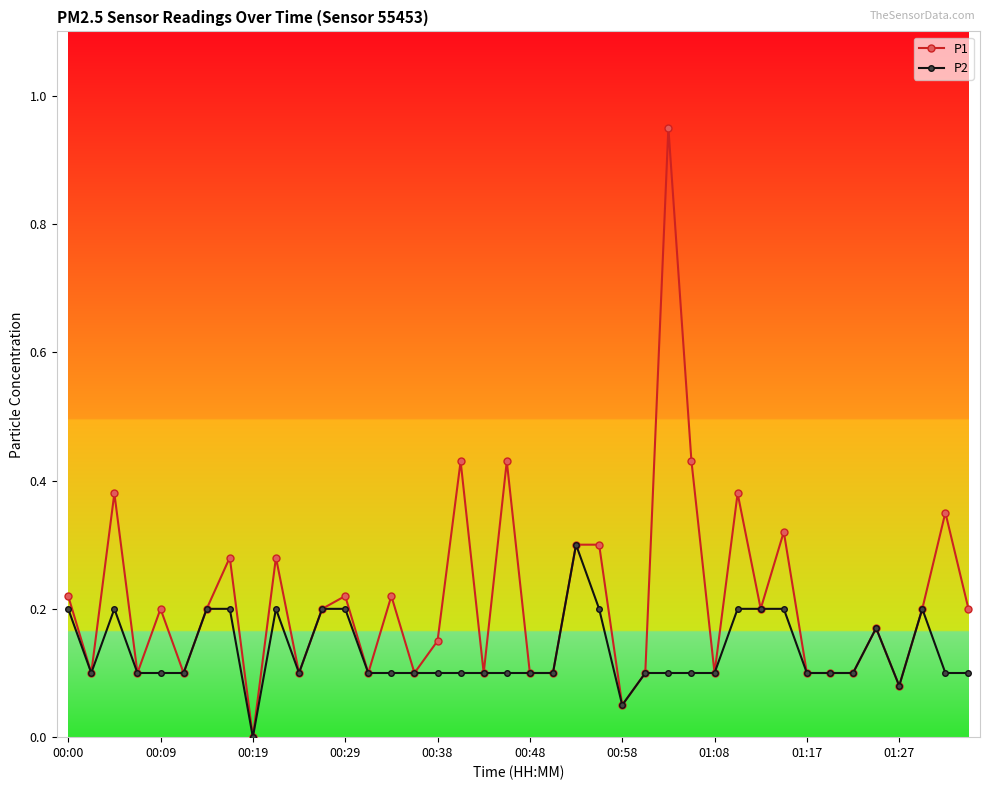

How many series are shown in this chart?

2